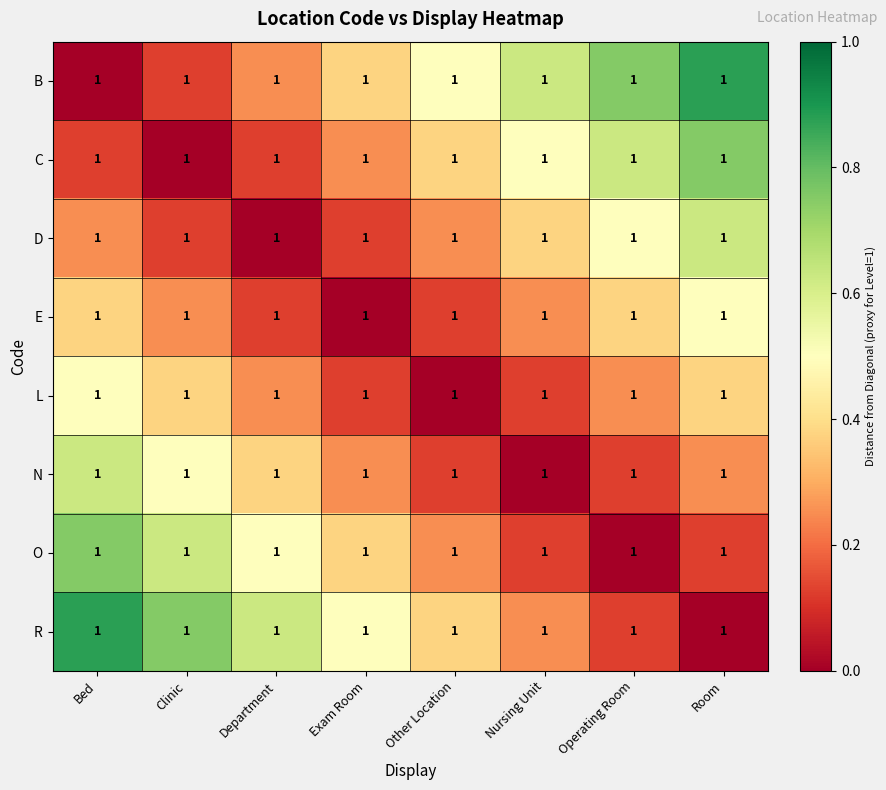

Reading left to right, what are all the values shown in this chart?

B: Bed=1.0	Clinic=1.0	Department=1.0	Exam Room=1.0	Other Location=1.0	Nursing Unit=1.0	Operating Room=1.0	Room=1.0
C: Bed=1.0	Clinic=1.0	Department=1.0	Exam Room=1.0	Other Location=1.0	Nursing Unit=1.0	Operating Room=1.0	Room=1.0
D: Bed=1.0	Clinic=1.0	Department=1.0	Exam Room=1.0	Other Location=1.0	Nursing Unit=1.0	Operating Room=1.0	Room=1.0
E: Bed=1.0	Clinic=1.0	Department=1.0	Exam Room=1.0	Other Location=1.0	Nursing Unit=1.0	Operating Room=1.0	Room=1.0
L: Bed=1.0	Clinic=1.0	Department=1.0	Exam Room=1.0	Other Location=1.0	Nursing Unit=1.0	Operating Room=1.0	Room=1.0
N: Bed=1.0	Clinic=1.0	Department=1.0	Exam Room=1.0	Other Location=1.0	Nursing Unit=1.0	Operating Room=1.0	Room=1.0
O: Bed=1.0	Clinic=1.0	Department=1.0	Exam Room=1.0	Other Location=1.0	Nursing Unit=1.0	Operating Room=1.0	Room=1.0
R: Bed=1.0	Clinic=1.0	Department=1.0	Exam Room=1.0	Other Location=1.0	Nursing Unit=1.0	Operating Room=1.0	Room=1.0